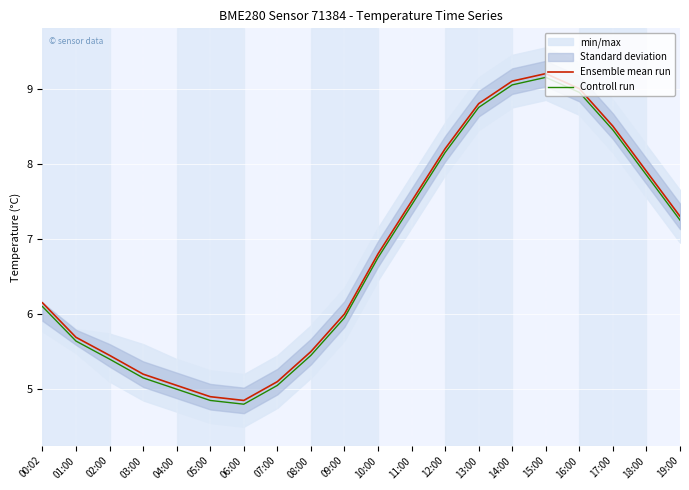

Which series has the largest total across all categories?

Ensemble mean run